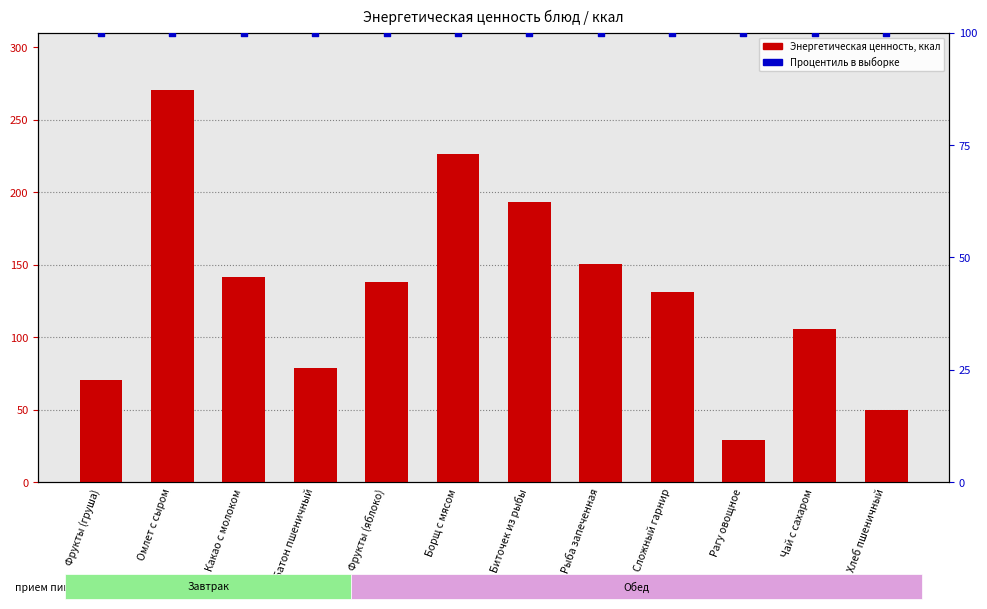

Is the value of Энергетическая ценность, ккал at Рагу овощное greater than the value of Процентиль в выборке at Какао с молоком?

No